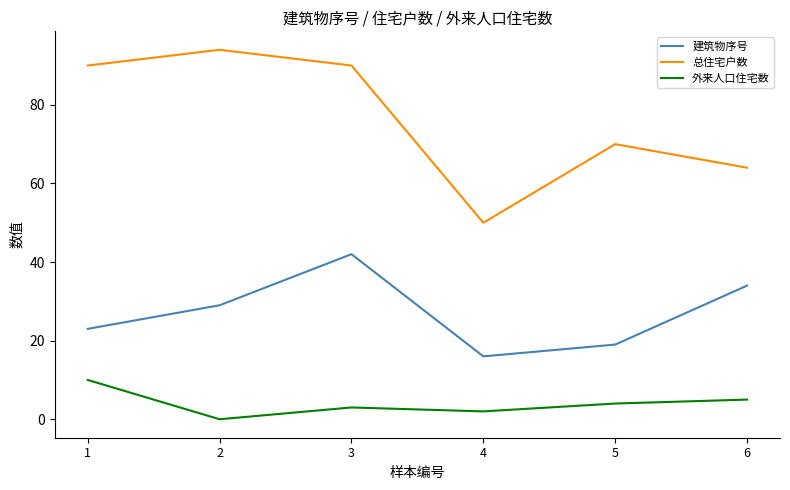

What is the total value across all series at 6?

103